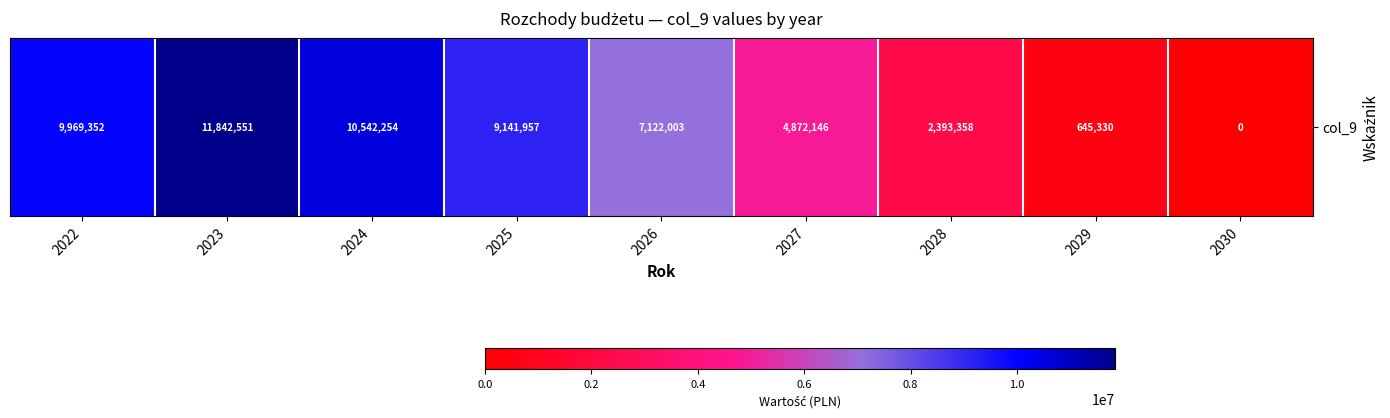

Reading right to left, transcribe all the data shown in this chart.

0.0	645330.2	2393358.3	4872146.3	7122003.3	9141957.3	10542254.3	11842551.2	9969352.2